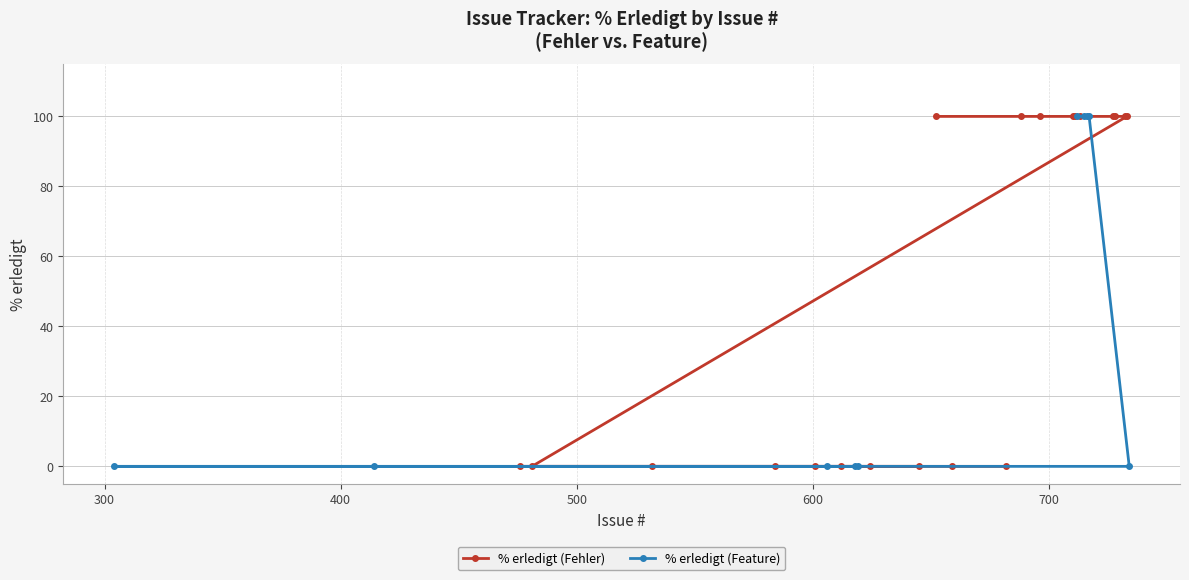

True or false: the data has more than 1 interior local peaks.

False